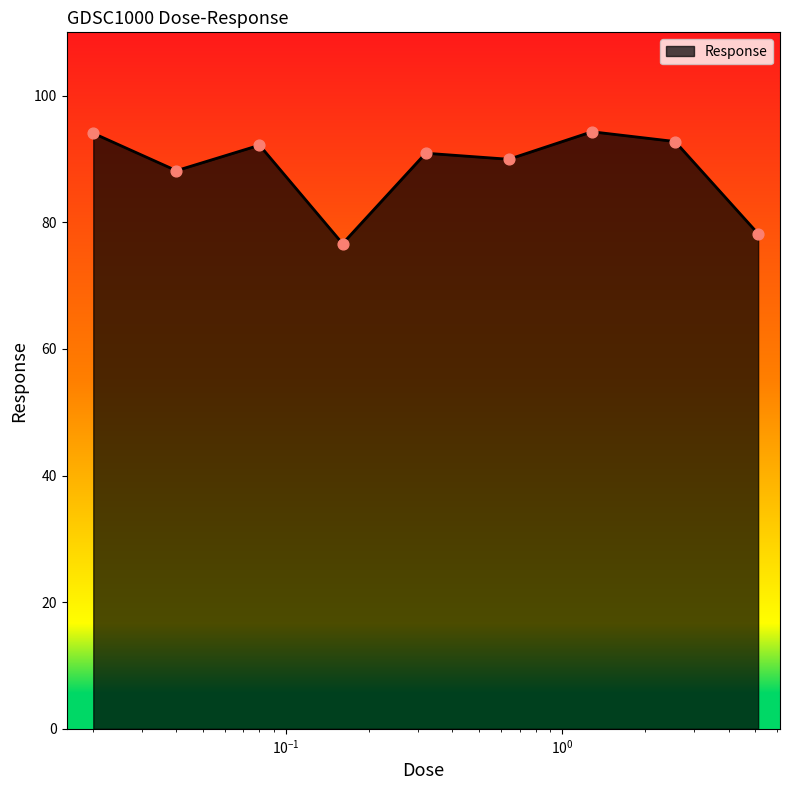

What is the greatest value displayed?

94.3